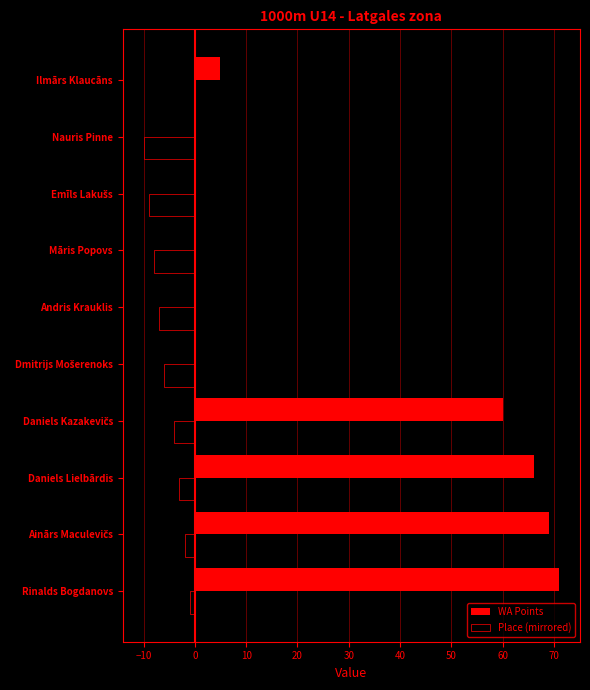

What is the maximum value shown in the chart?

71